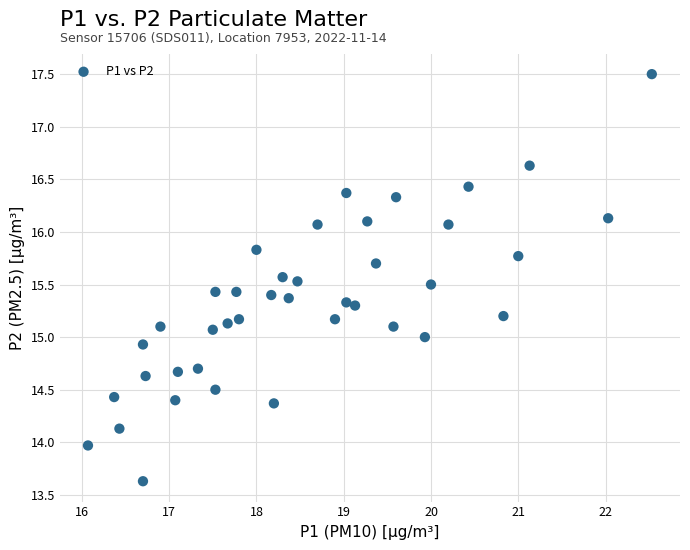

What is the range of Y values (max minus min)?

3.9